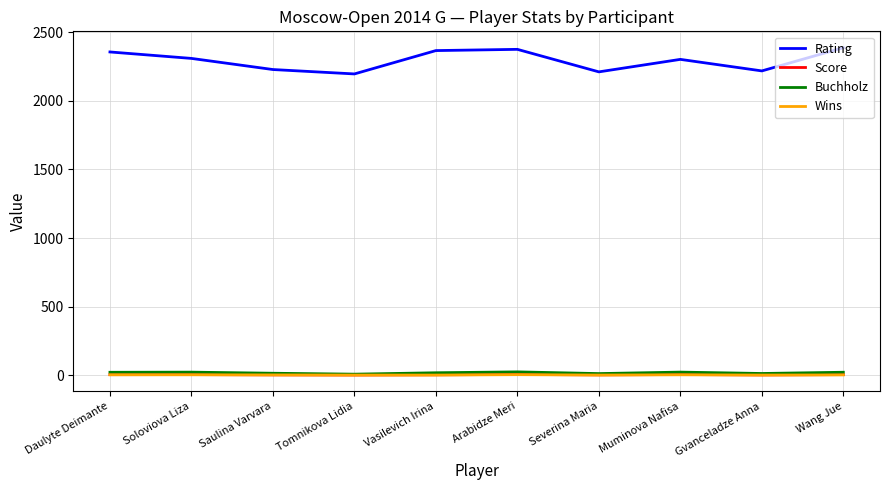

What is the difference between the maximum and minimum values in the Rating series?

191.0